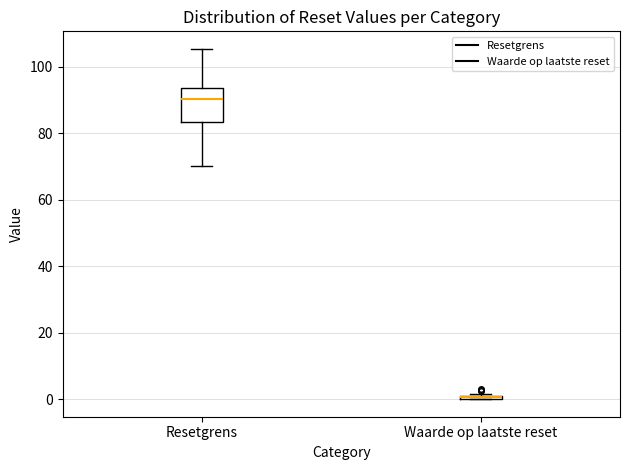

Where is the upper edge of the box for Waarde op laatste reset on the y-axis? The values are not printed on the chart, so give them approximately, as read against the axis.

2